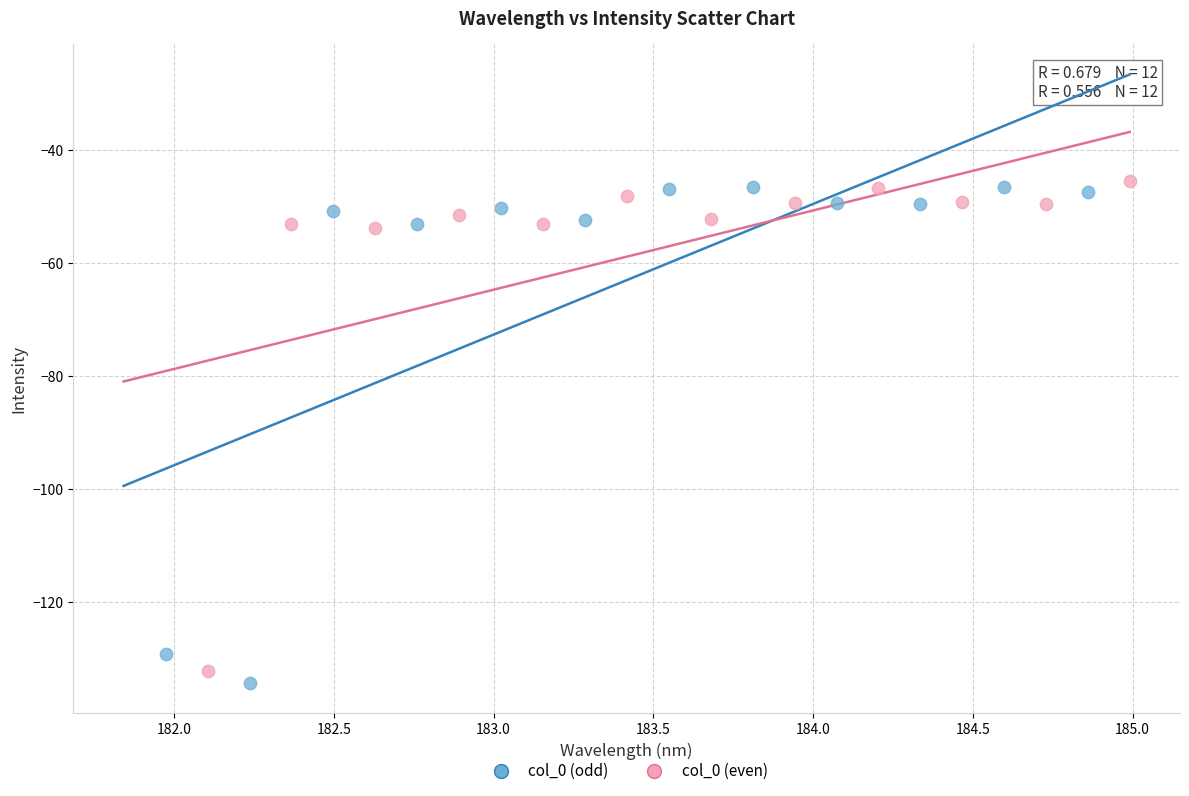

Which series reaches the minimum Y coordinate?

col_0 (odd)